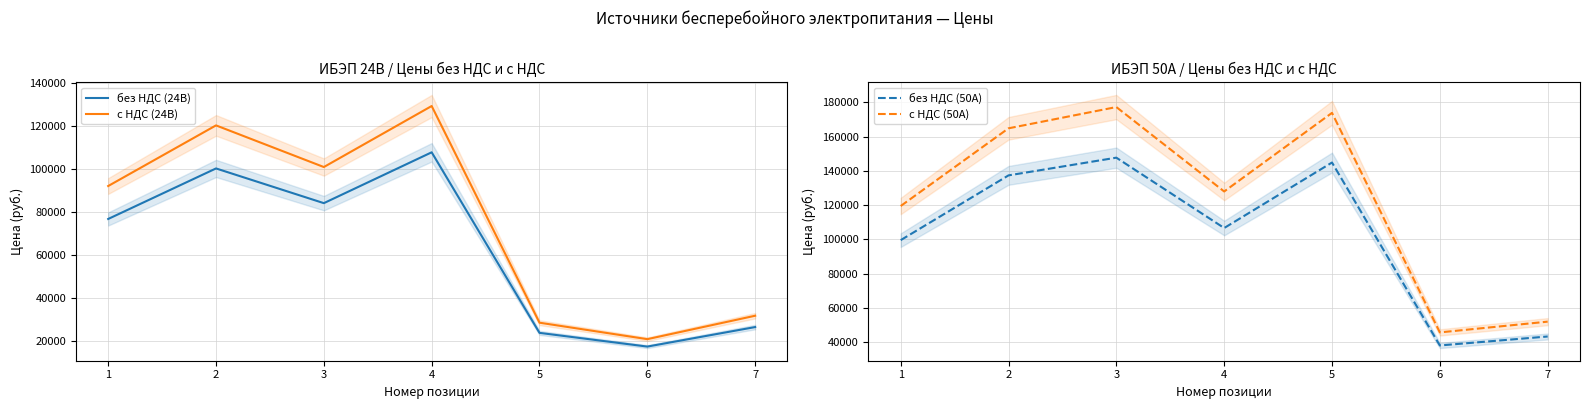

Which has a higher value, 7 or 4?

4